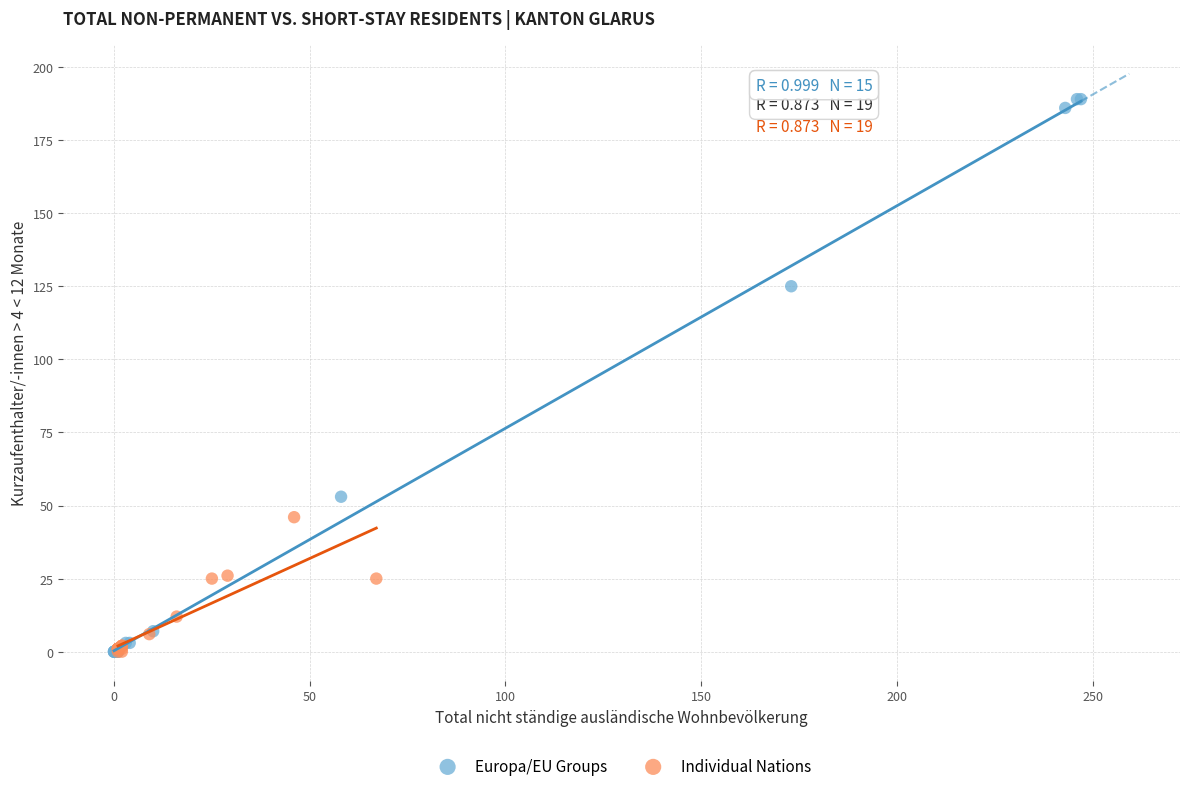

Which series has the widest spread of Y values?

Europa/EU Groups